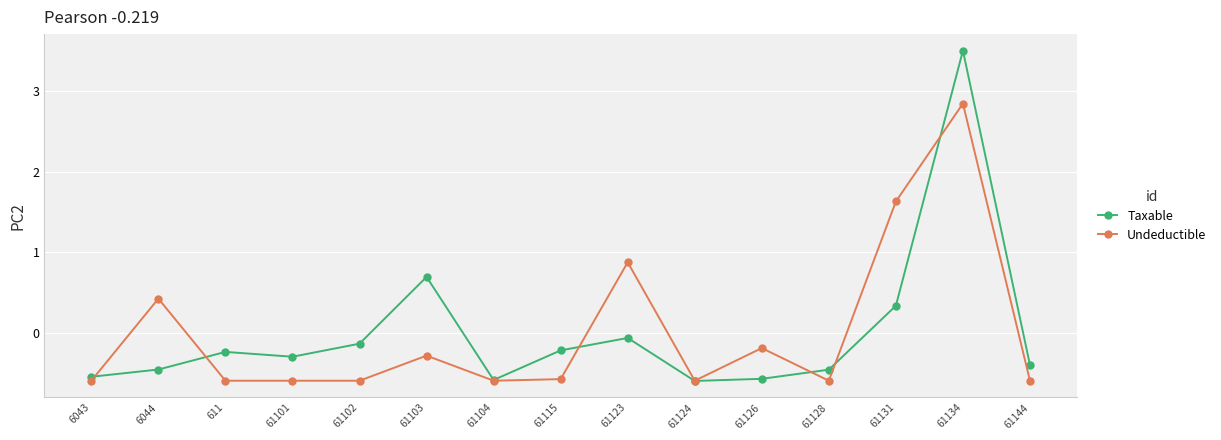

What is the difference between the maximum and minimum values in the Undeductible series?

3.4